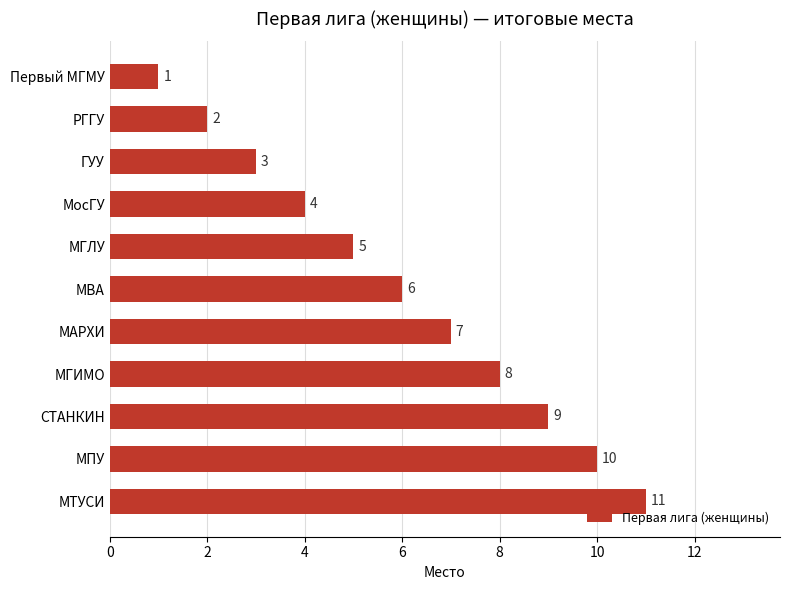

Count the number of categories in the chart.

11